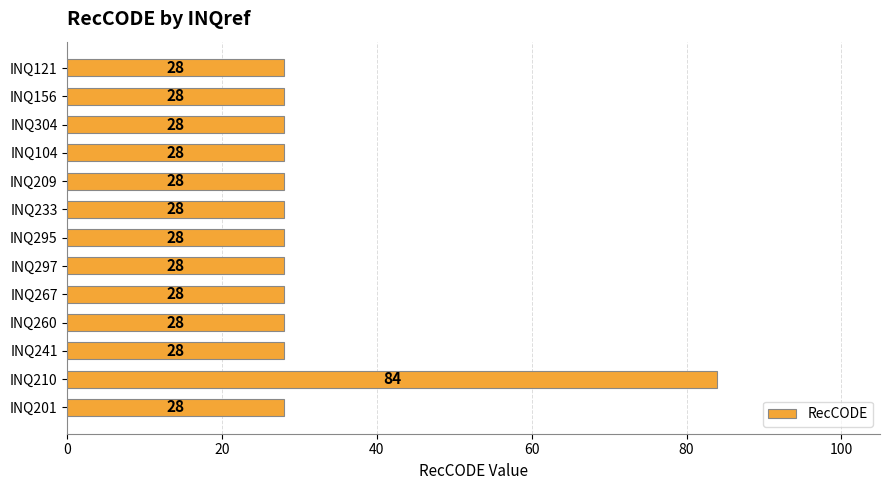

True or false: the data shows 19 at INQ201.

False